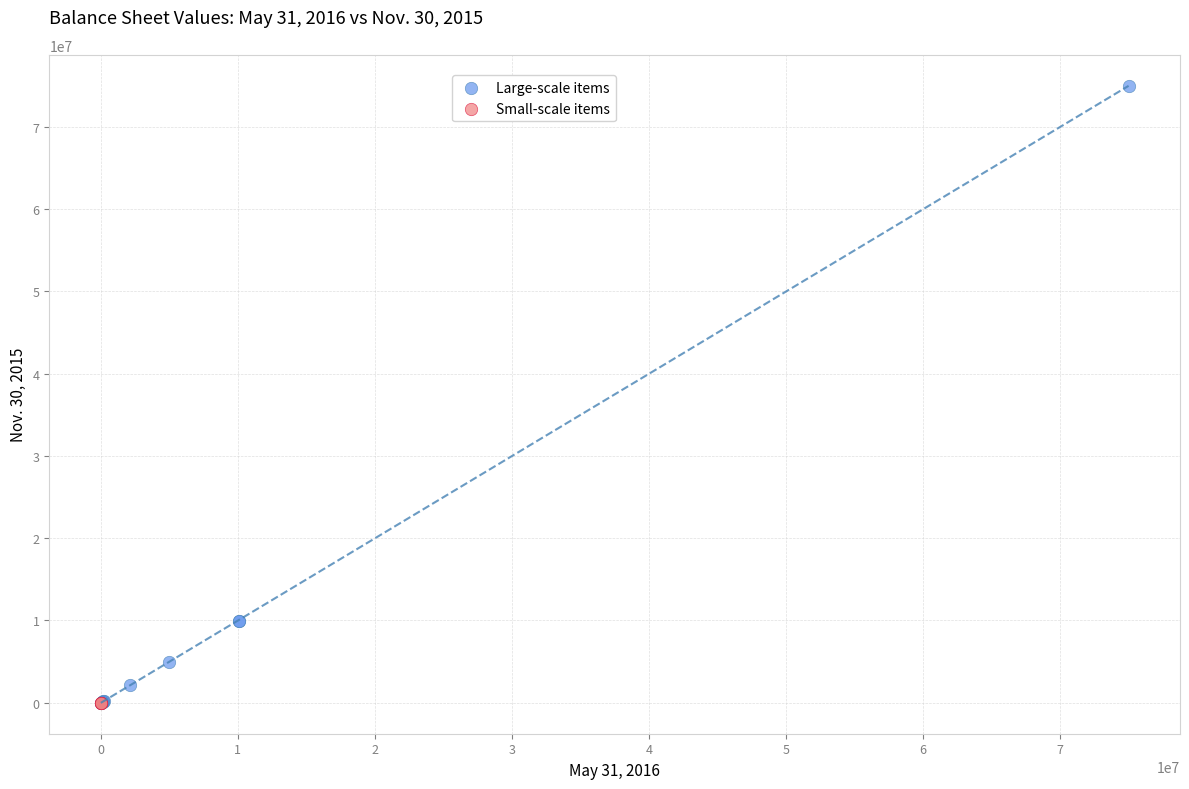

Which series has the largest Y range (max minus min)?

Large-scale items